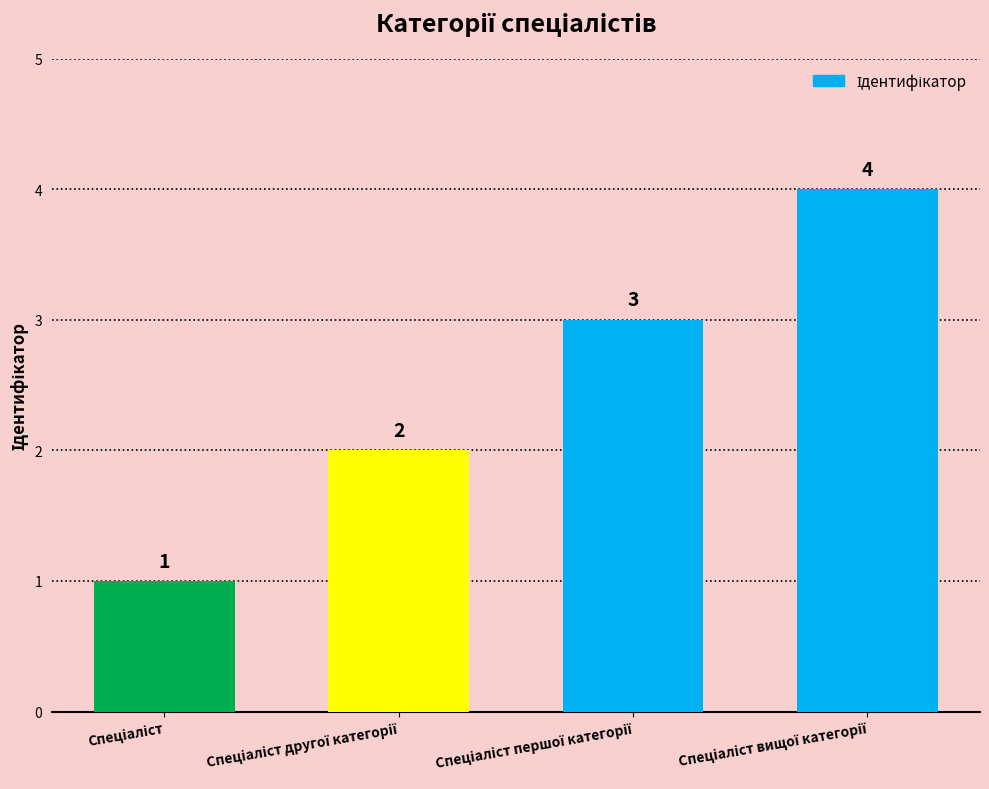

Count the values in the range 2 to 4.

3